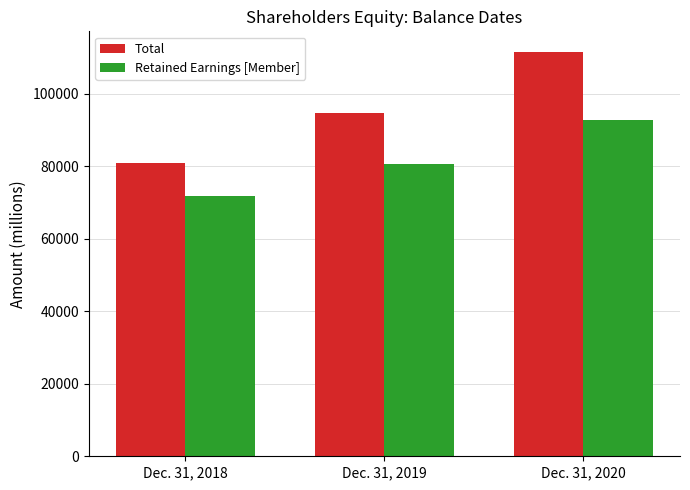

What is the spread (max minus min) of values at Dec. 31, 2019?

14152